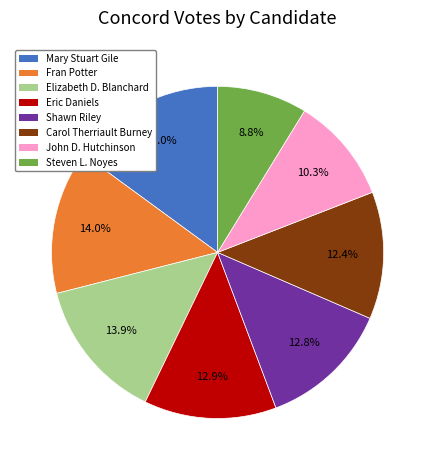

What is the largest slice in the pie chart?

Mary Stuart Gile